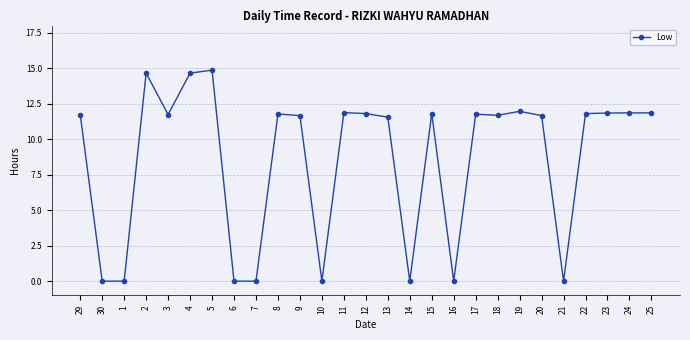

What position from the left is 20?

22